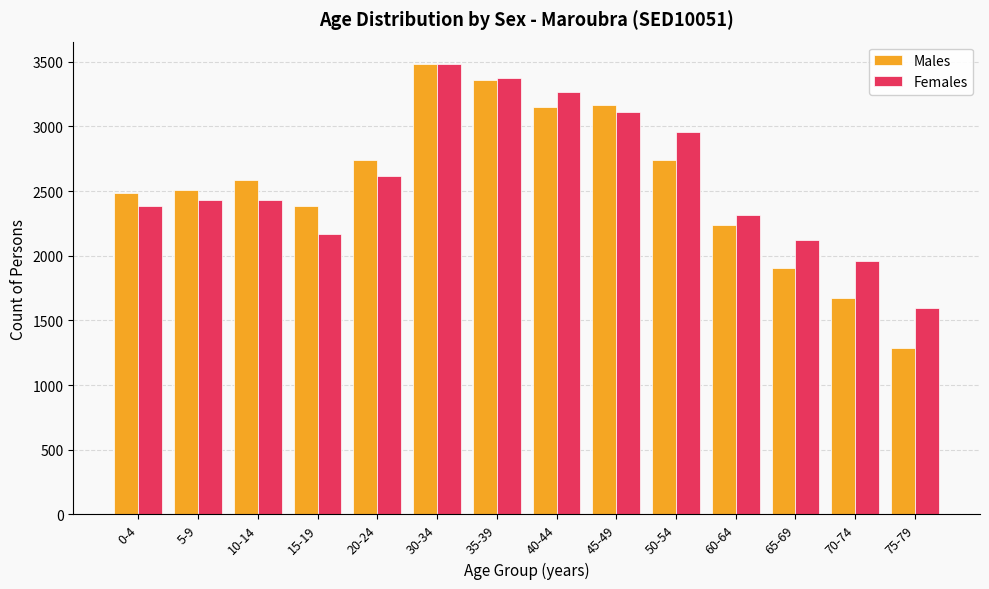

Which category has the highest value in the Males series?

30-34